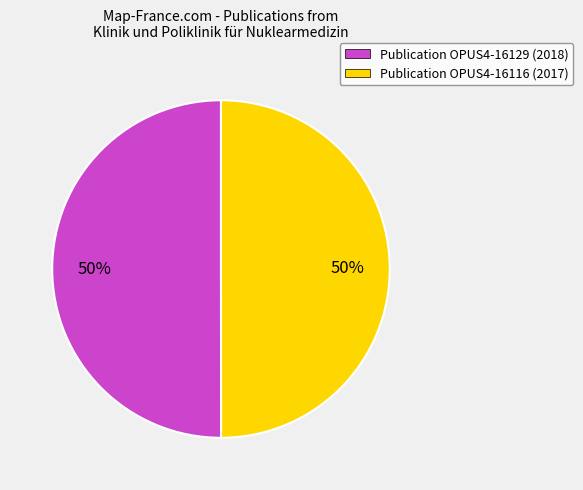

To the nearest percent, what percentage of the pie is Publication OPUS4-16116 (2017)?

50%